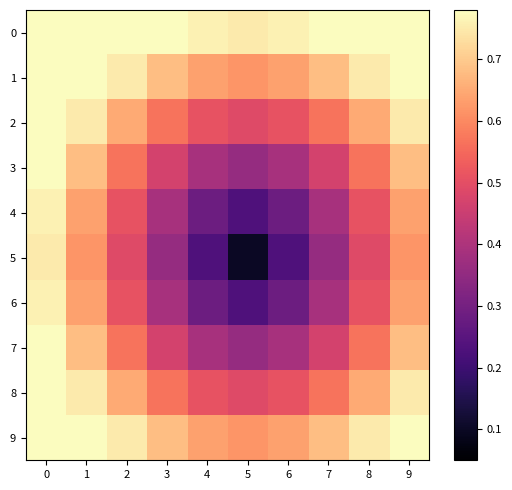

How many distinct data groups are displayed?

10